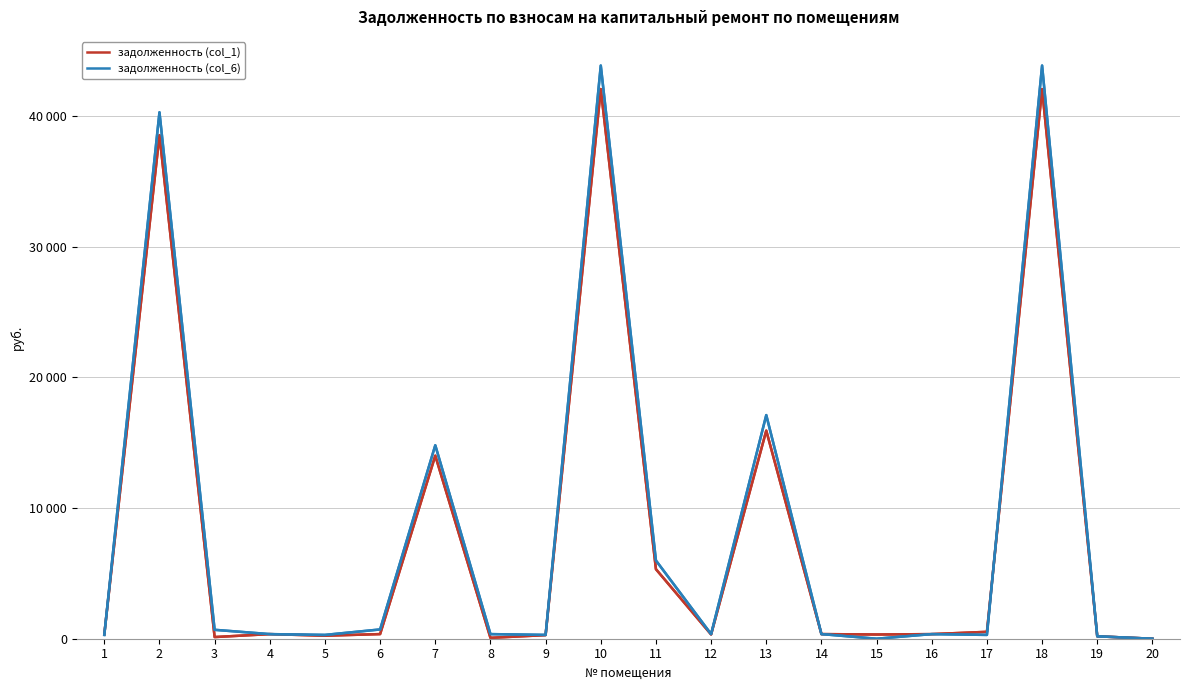

How many times do задолженность (col_6) and задолженность (col_1) cross each other?

2